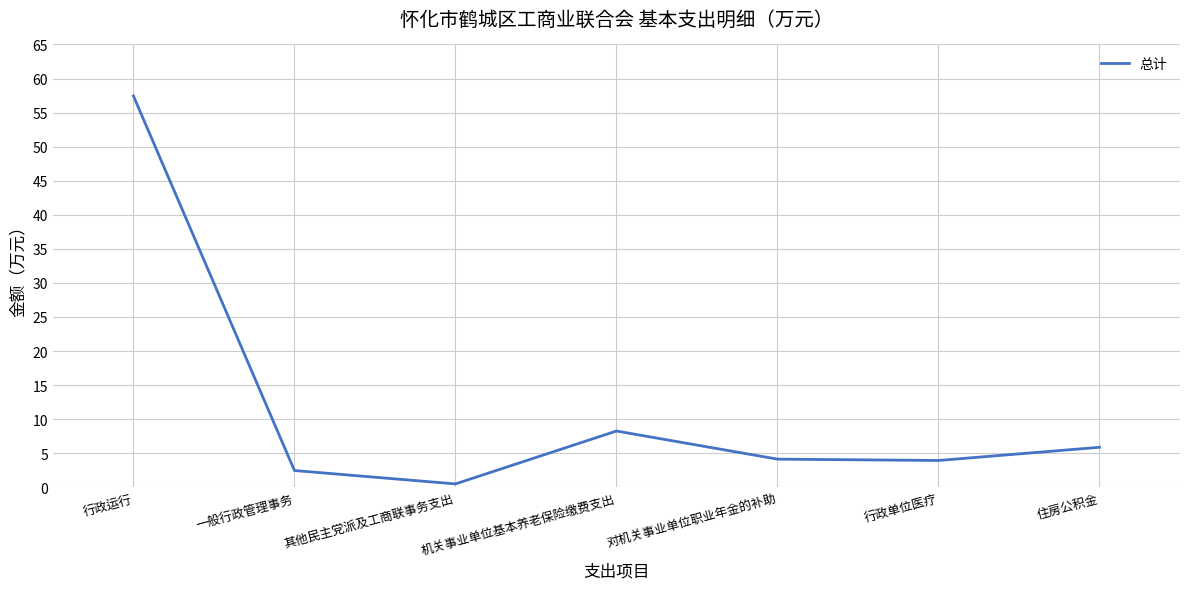

What position from the right is 对机关事业单位职业年金的补助?

3